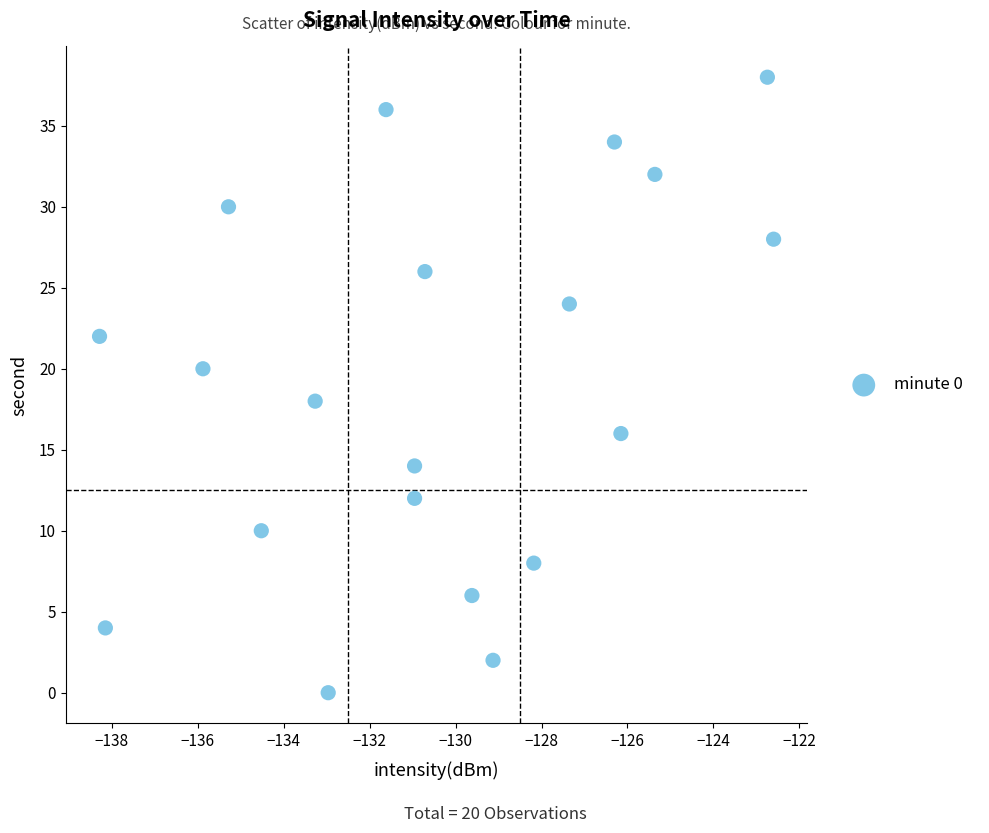

What is the range of Y values (max minus min)?

38